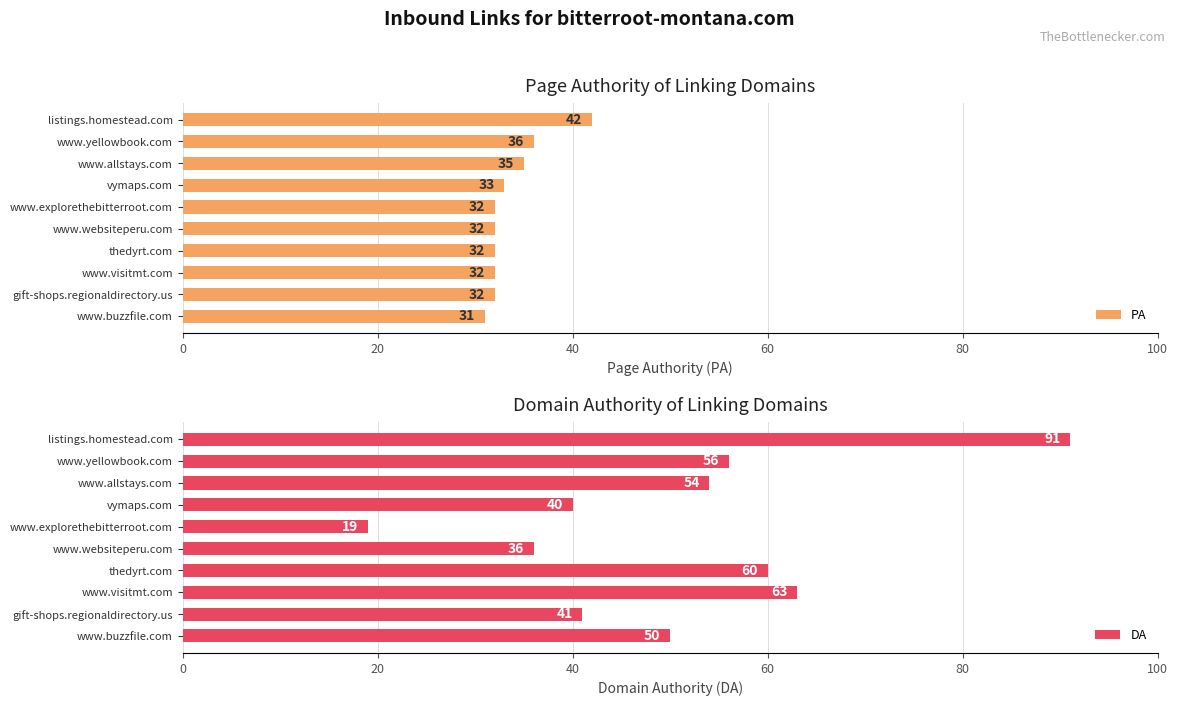

What is the value of the DA bar at the 2nd from the left?

56